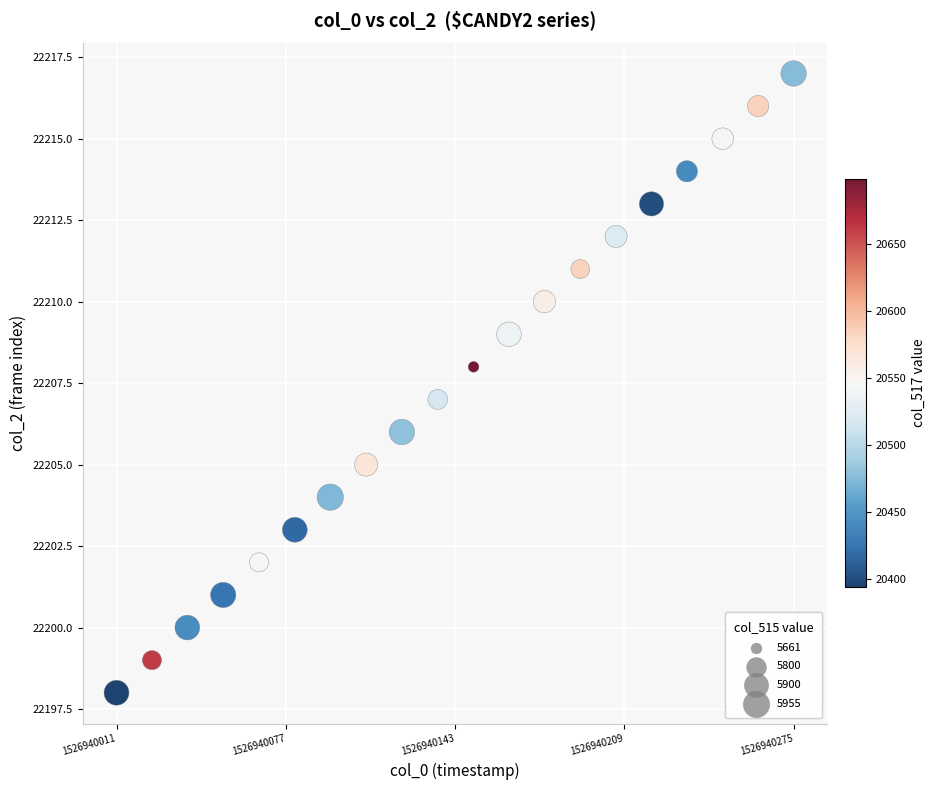

Count the number of points in this scatter plot.

20